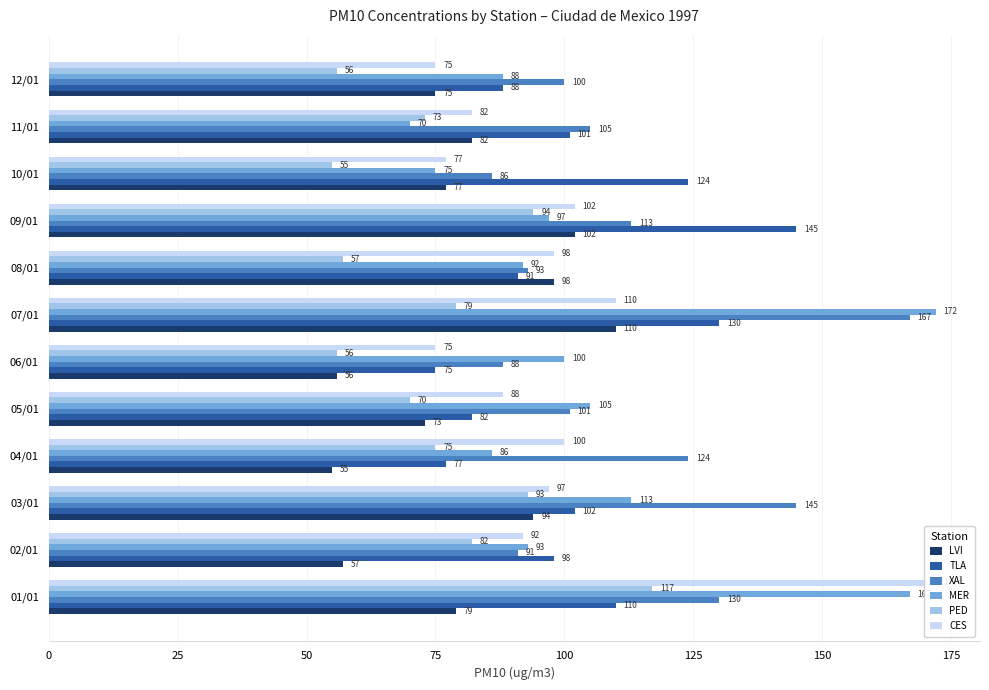

Which series has the largest total across all categories?

XAL